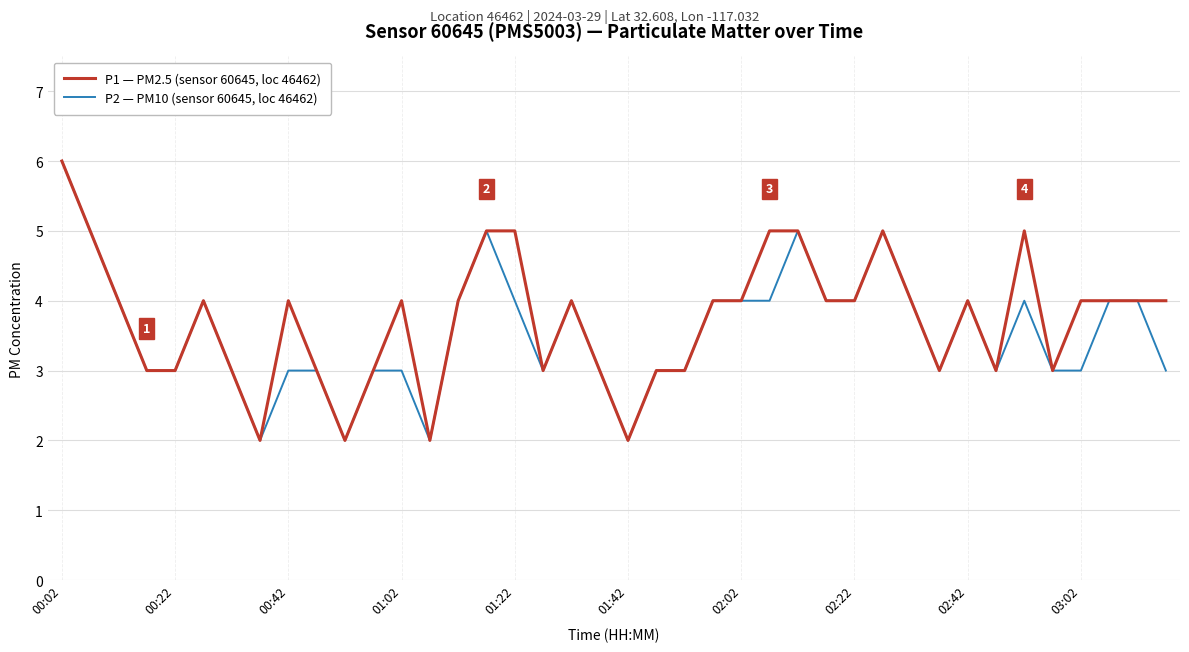

What is the maximum value shown in the chart?

6